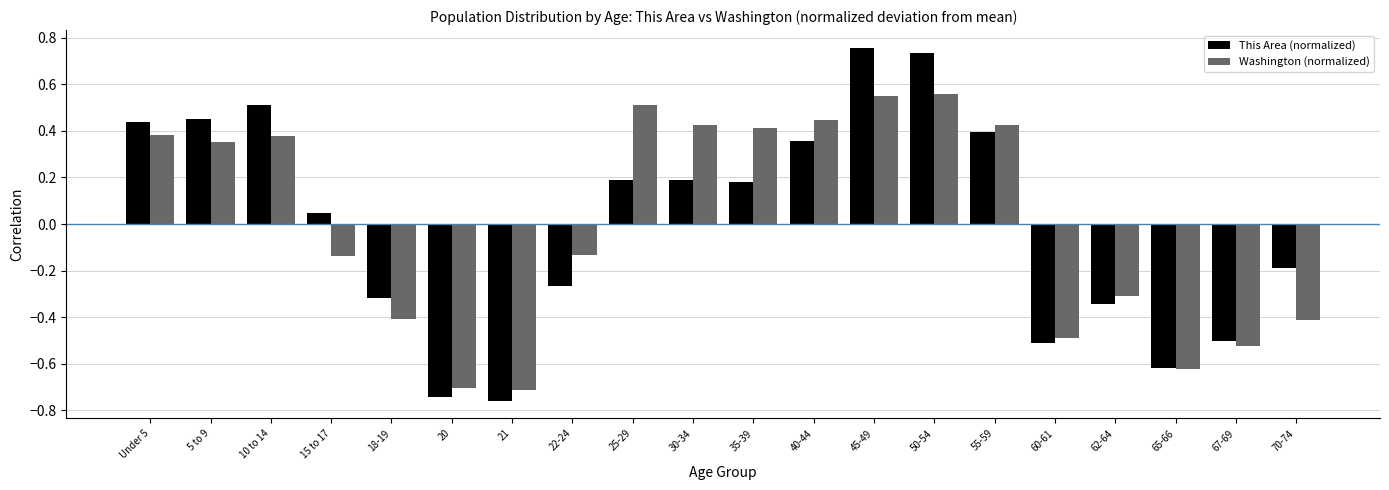

How many positive values does the Washington (normalized) series have?

10